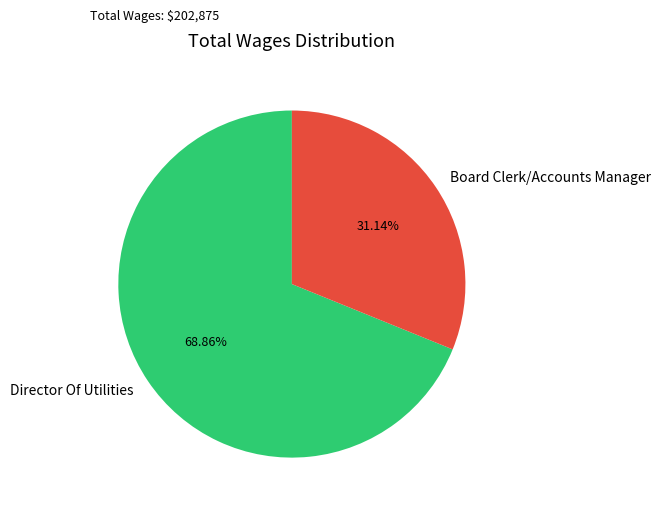

Which category has the biggest portion of the pie?

Director Of Utilities